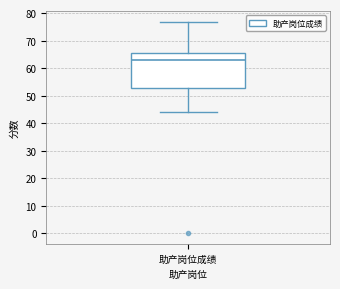

Transcribe this box plot: give where the median line is, the range the box spans, and where the two whiskers end, as read against the y-axis. The values are not printed on the chart, so give them approximately, as read against the axis.

median 63, box 53 to 66, whiskers 44 to 77